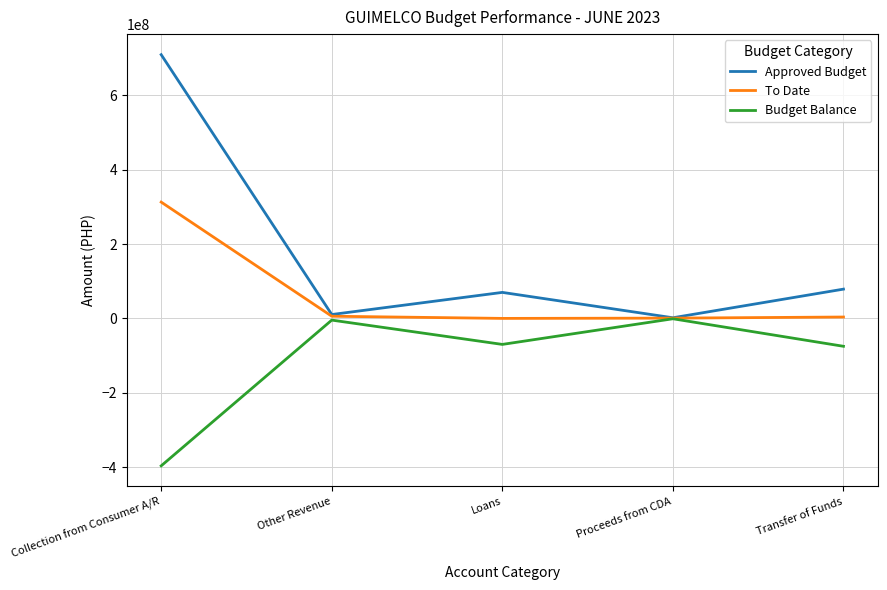

Is the value of Budget Balance at Transfer of Funds greater than the value of Approved Budget at Proceeds from CDA?

No